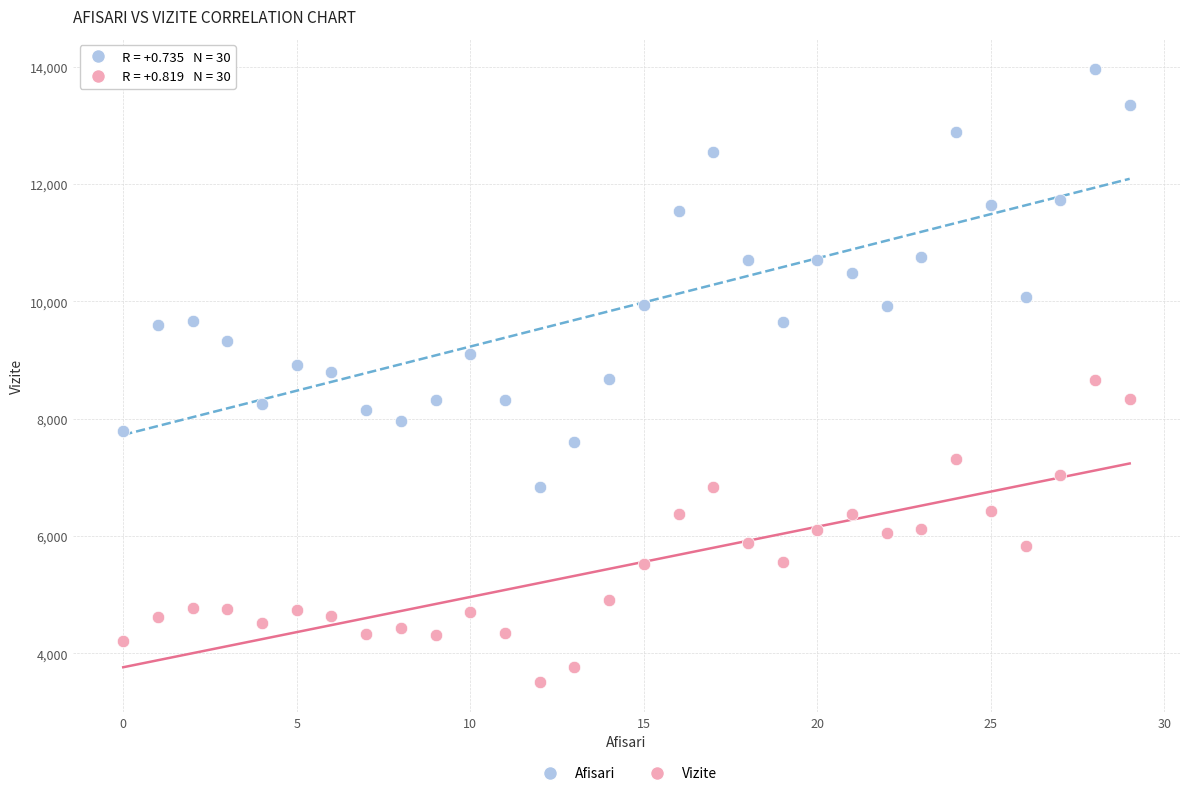

What are all the series names shown in the legend?

Afisari, Vizite